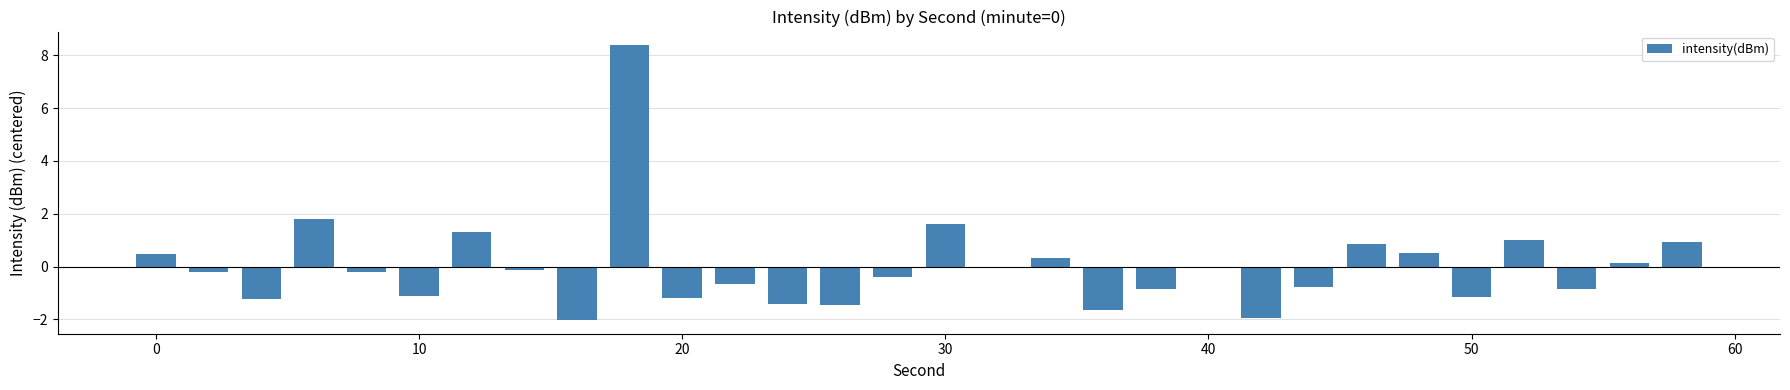

What is the greatest value displayed?

8.4